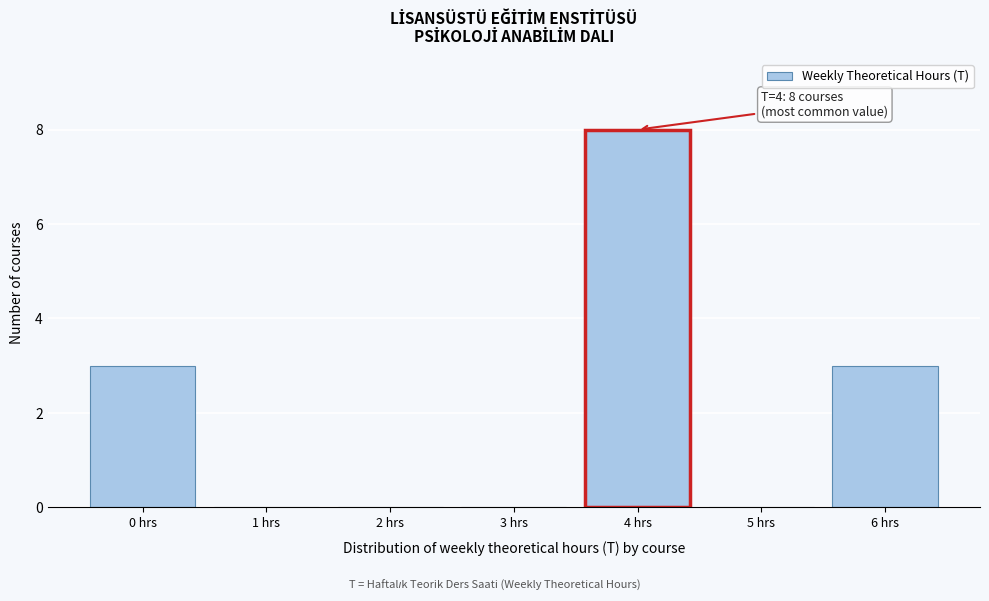

Reading left to right, transcribe all the data shown in this chart.

0 hrs=3	1 hrs=0	2 hrs=0	3 hrs=0	4 hrs=8	5 hrs=0	6 hrs=3